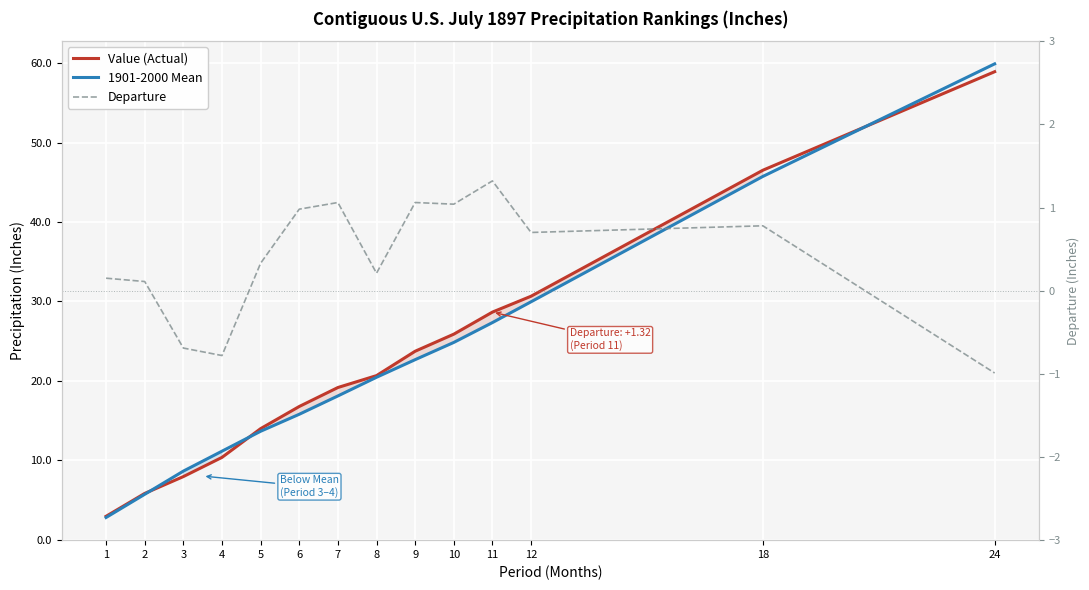

Reading left to right, list all the values displayed in this chart.

Value (Actual): 2.9	5.8	7.9	10.3	14.0	16.8	19.1	20.6	23.7	25.9	28.6	30.6	46.5	58.9
1901-2000 Mean: 2.8	5.7	8.6	11.1	13.6	15.8	18.1	20.4	22.7	24.8	27.3	29.9	45.7	59.9
Departure: 0.1	0.1	-0.7	-0.8	0.3	1.0	1.1	0.2	1.1	1.0	1.3	0.7	0.8	-1.0